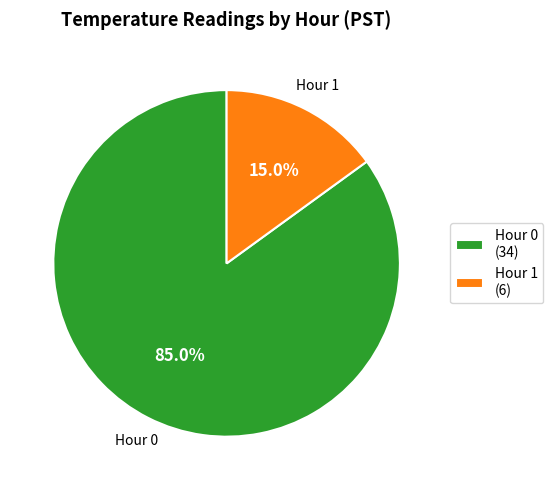

Which category has the biggest portion of the pie?

Hour 0 (34)